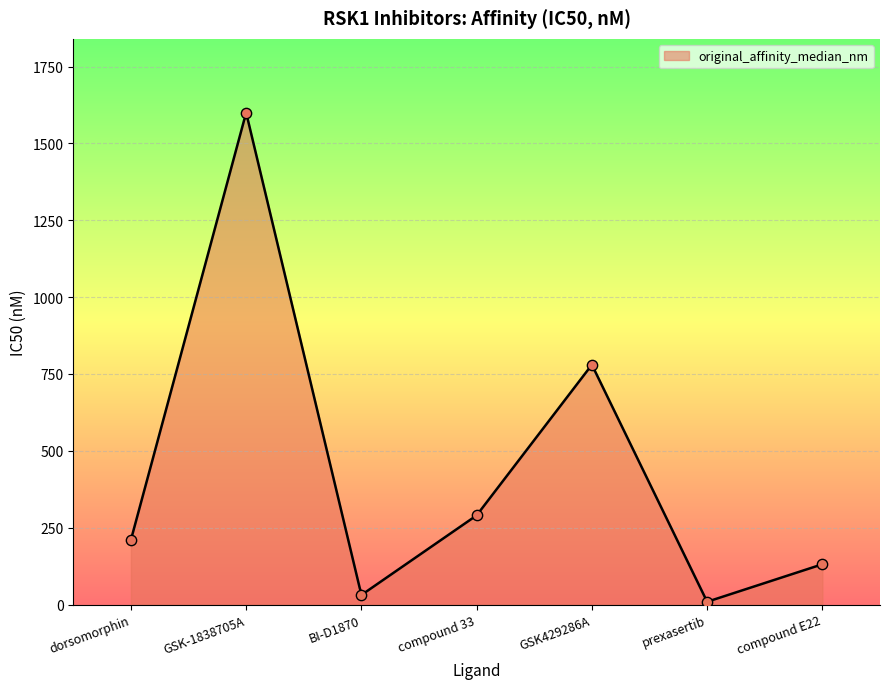

Approximately how many times larger is the value at GSK-1838705A compared to compound 33?

5.5